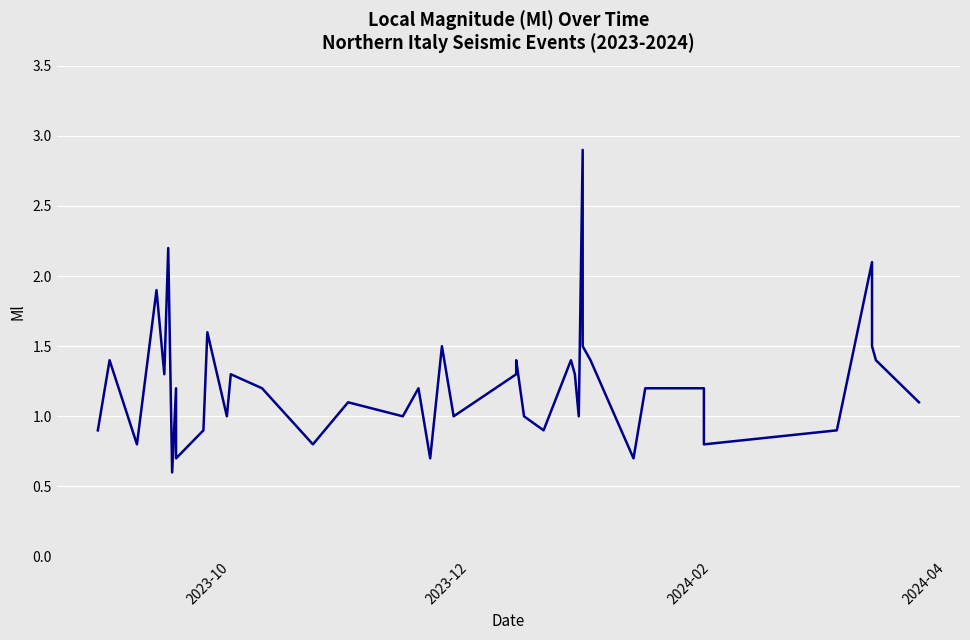

Is it true that the value at 18 is 0.4?

False